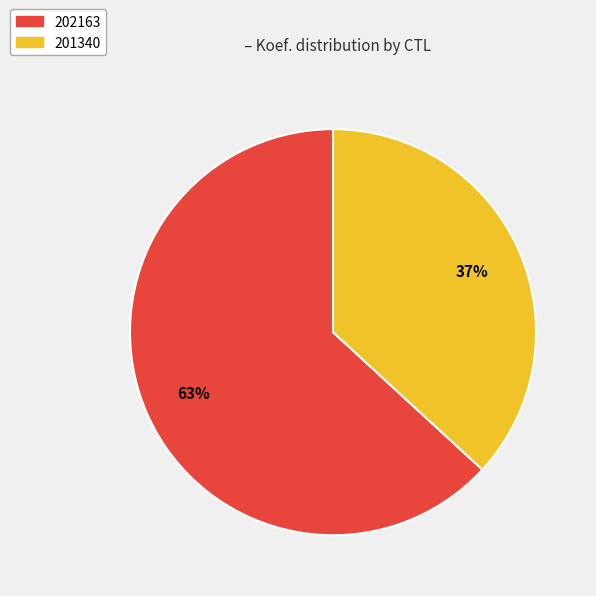

Which category has the biggest portion of the pie?

202163